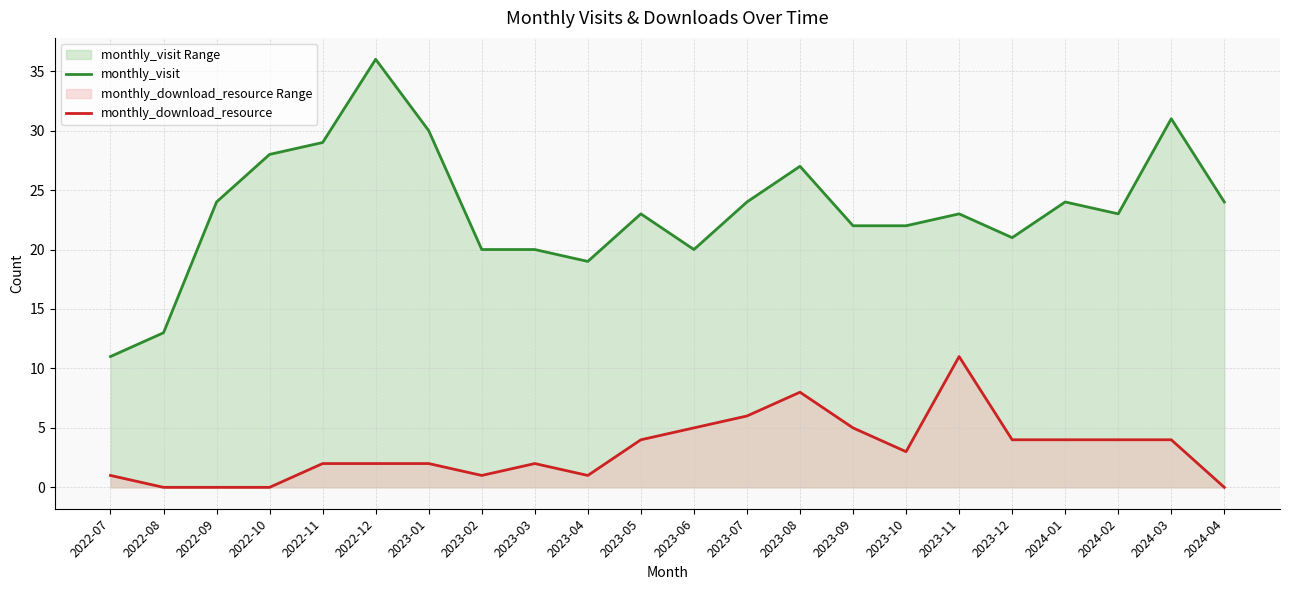

What is the sum of the monthly_download_resource values at 2023-09 and 2023-06?

10